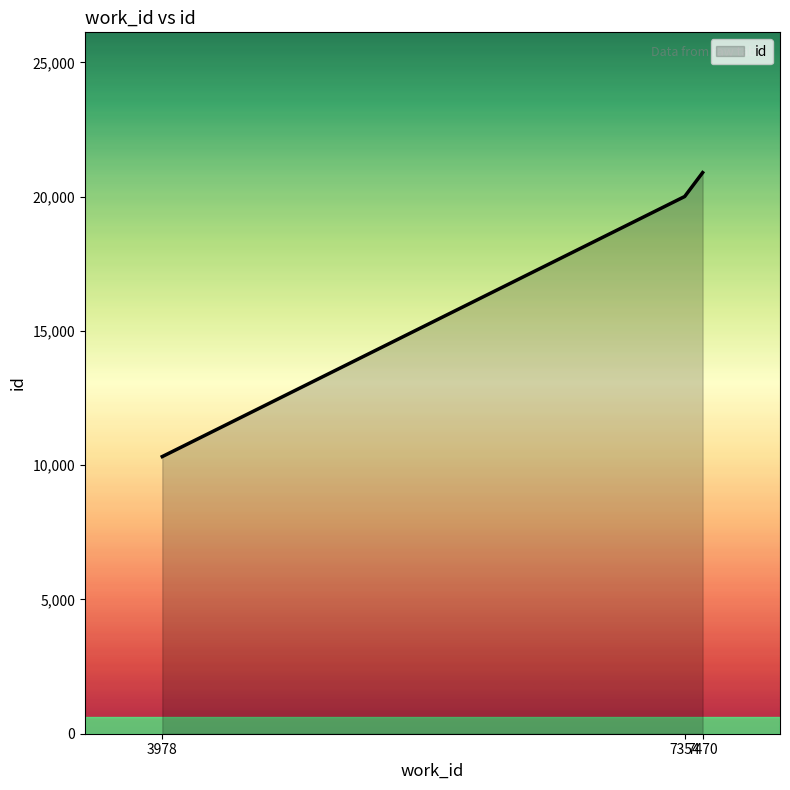

Count the number of data series in this chart.

1